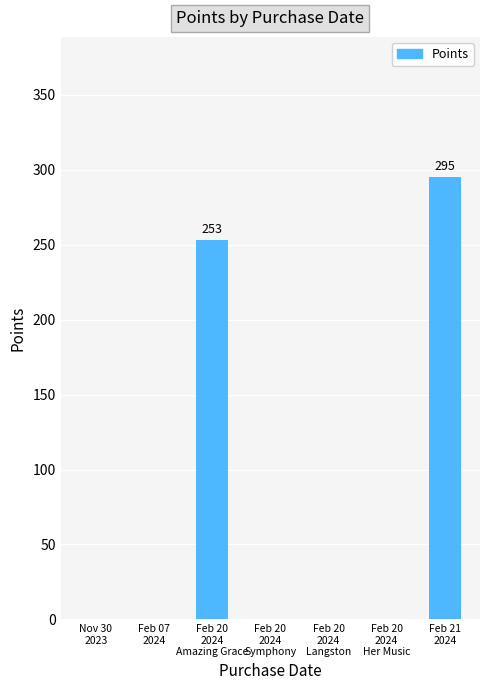

Count the number of data series in this chart.

1